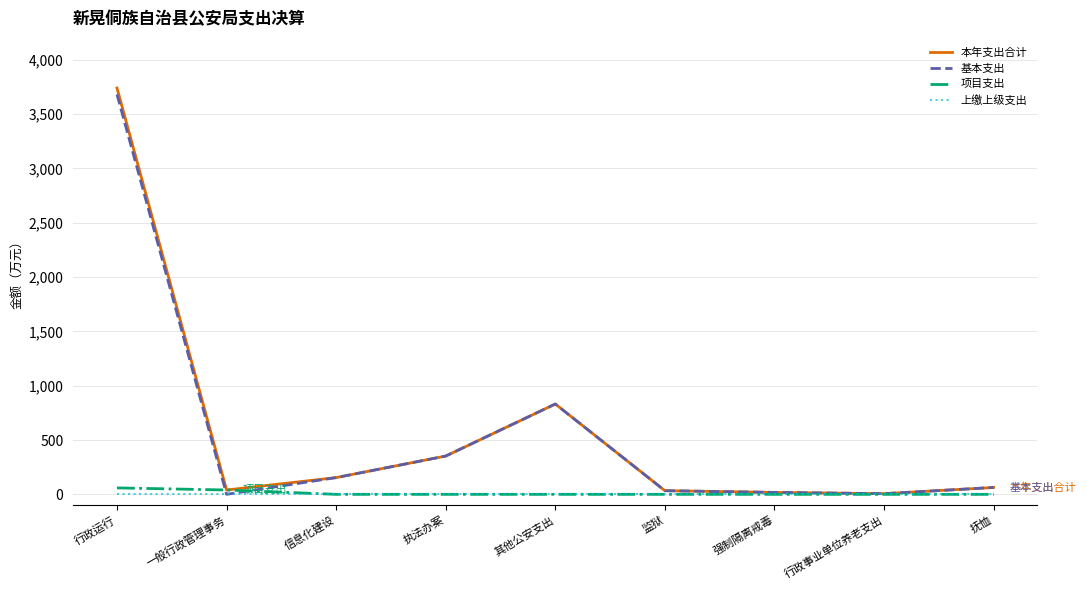

Read the 本年支出合计 value at 行政事业单位养老支出.

6.2